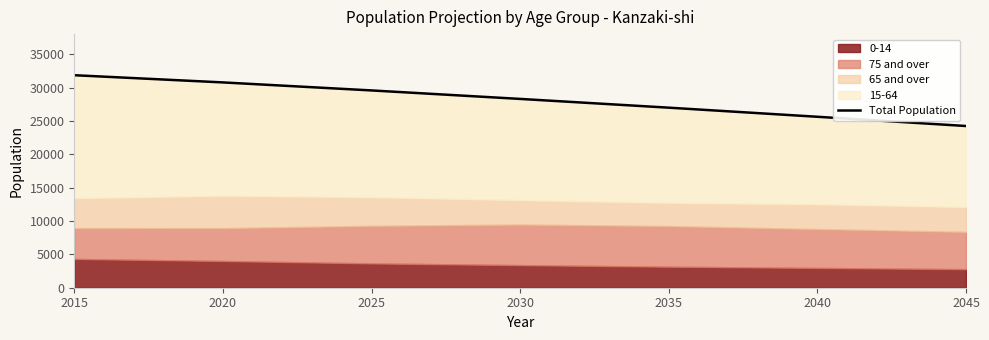

Reading left to right, what are all the values shown in this chart?

31842	30763	29561	28290	26978	25614	24230